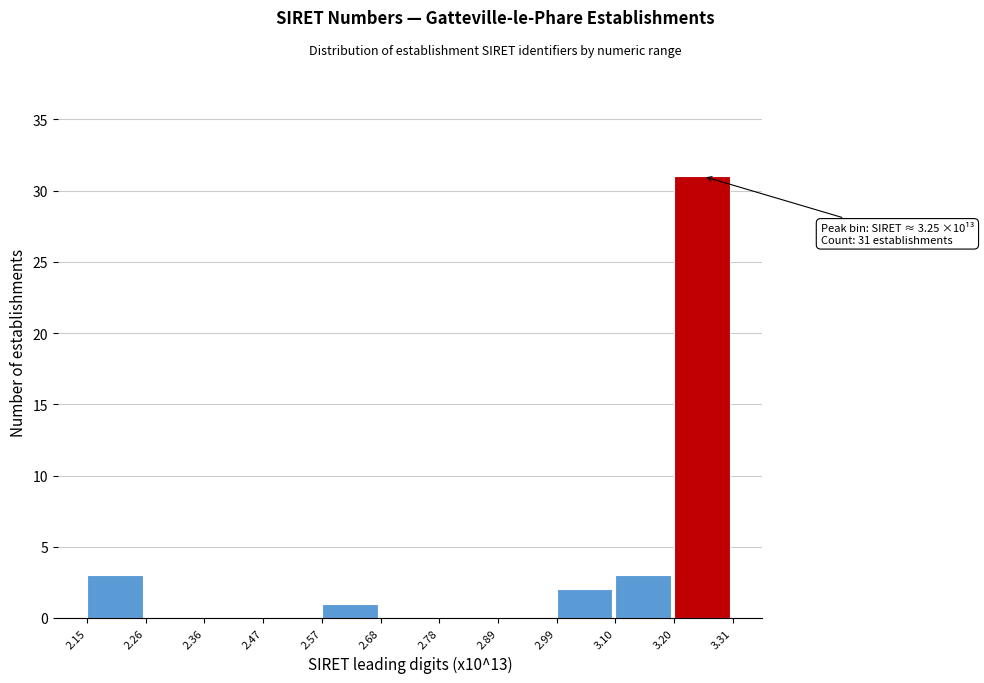

Which range on the x-axis has the tallest bar?

3.20 to 3.31